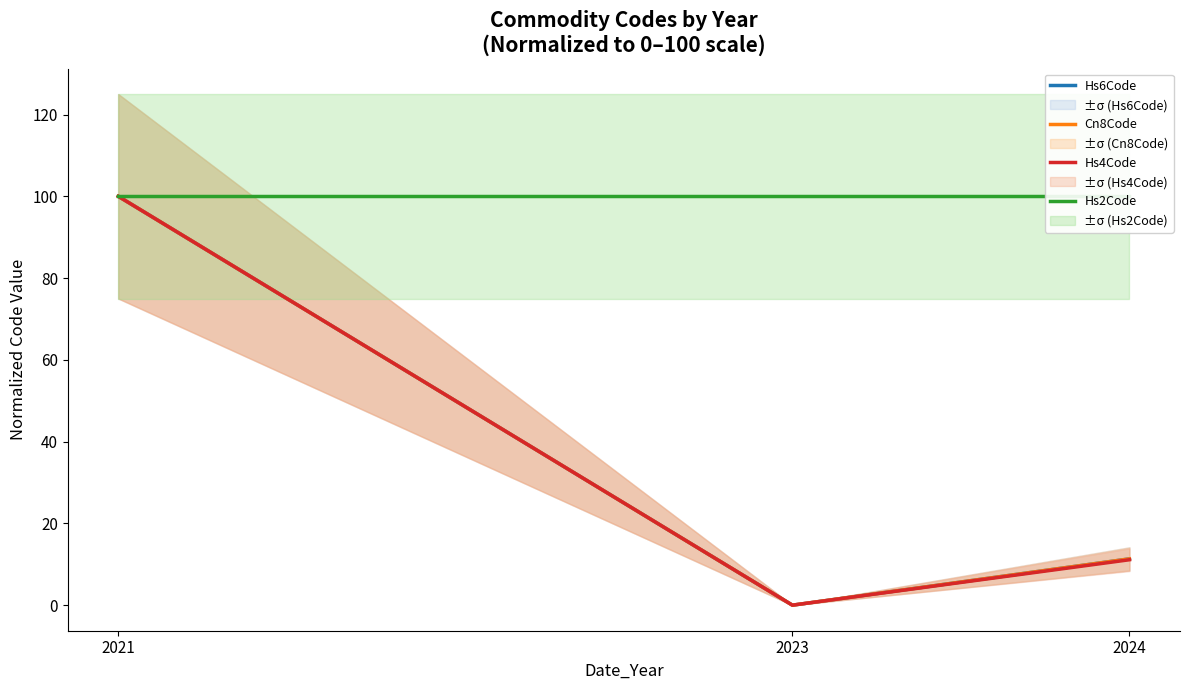

At which label is Hs2Code closest to 100?

2021